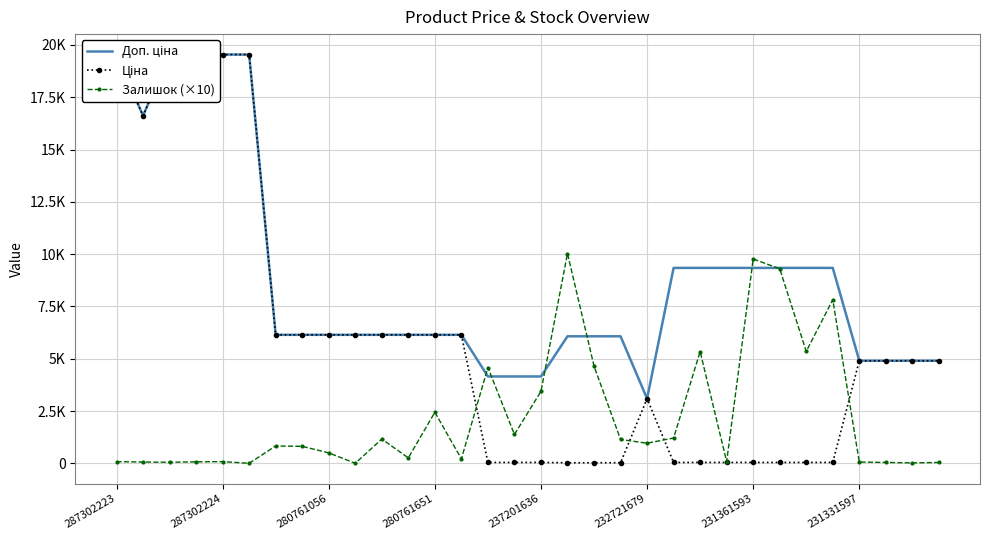

What is the value of the Доп. ціна point at the 14th from the left?

6143.2